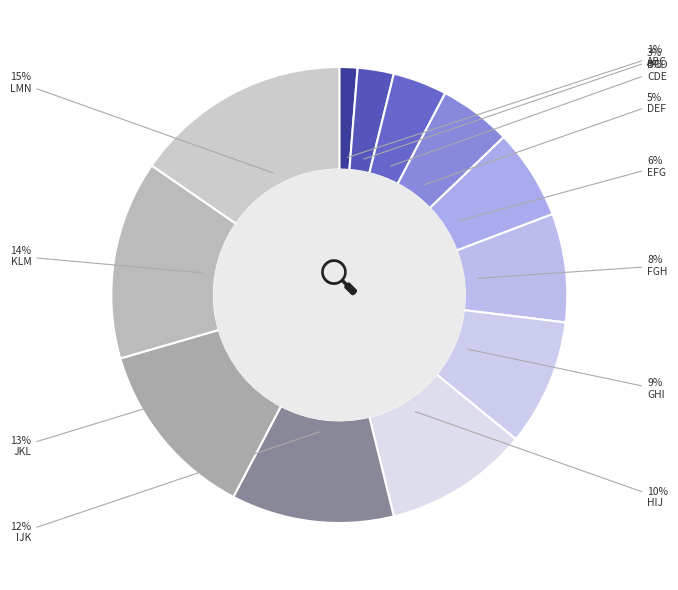

Which category has the biggest portion of the pie?

LMN